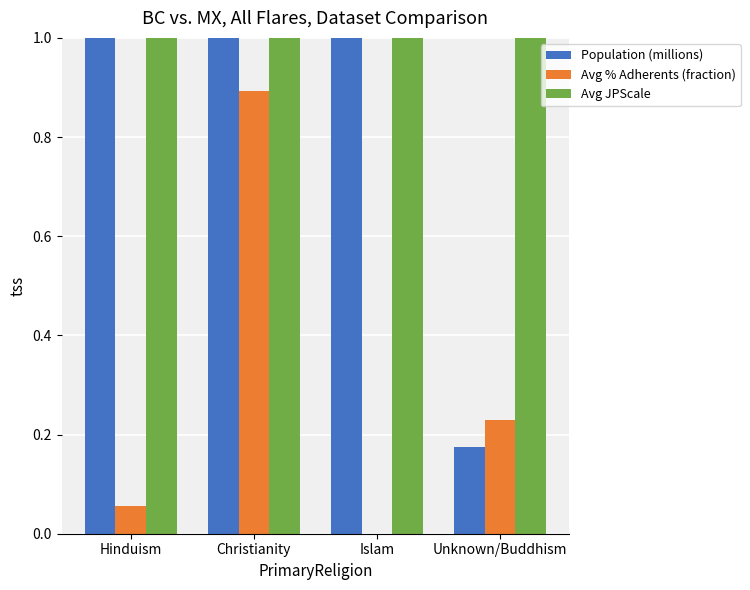

Rank the series at Islam from highest to lowest value.

Population (millions), Avg JPScale, Avg % Adherents (fraction)